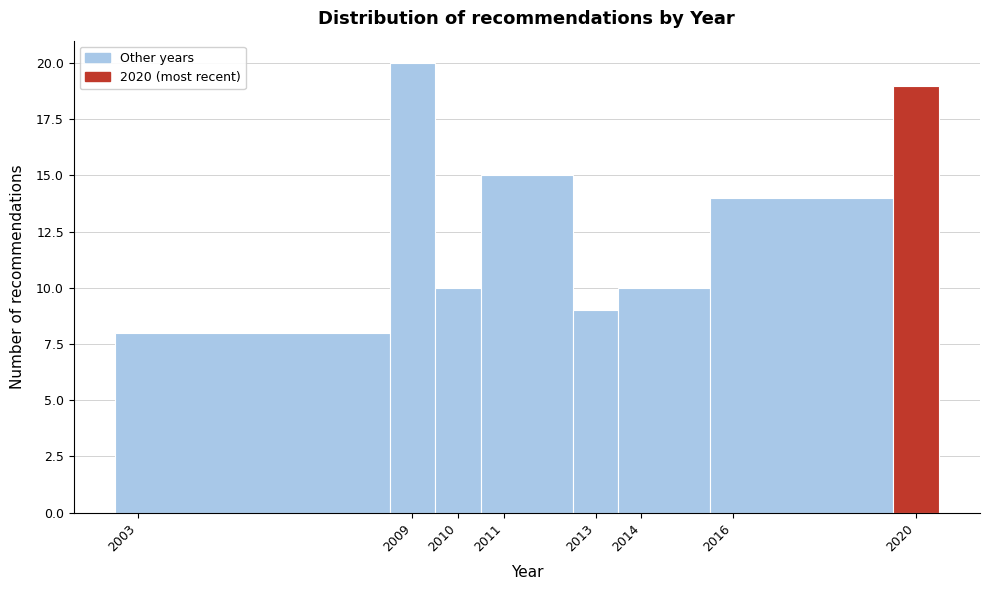

Reading left to right, list every bar in this chart as the range it spans on the x-axis followed by its height. The values are not printed on the chart, so give them approximately, as read against the axis.

2002.5 to 2008.5: 8
2008.5 to 2009.5: 20
2009.5 to 2010.5: 10
2010.5 to 2012.5: 15
2012.5 to 2013.5: 9
2013.5 to 2015.5: 10
2015.5 to 2019.5: 14
2019.5 to 2020.5: 19